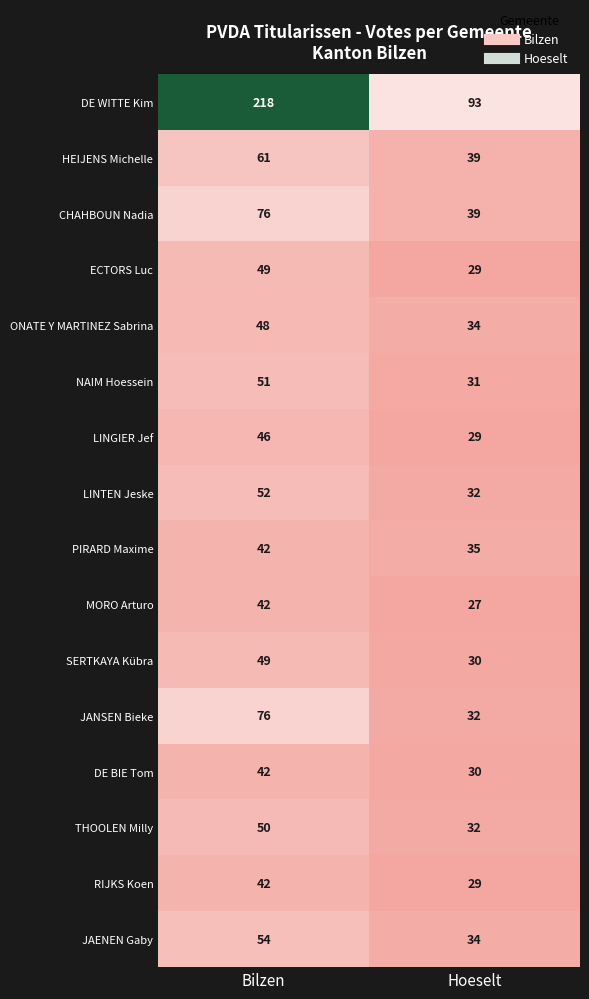

What is the maximum value shown in the chart?

218